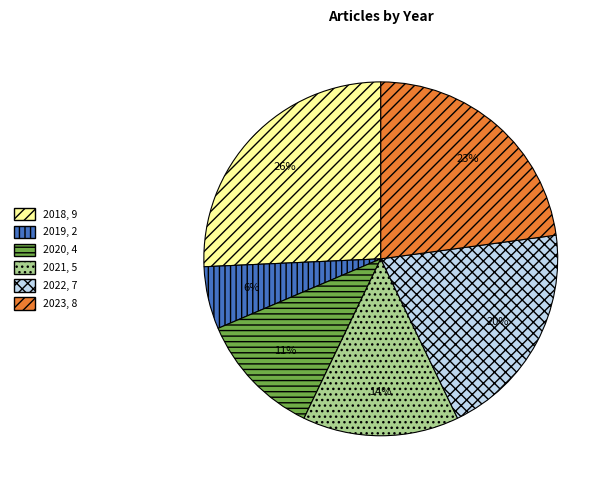

How many slices are in this pie chart?

6